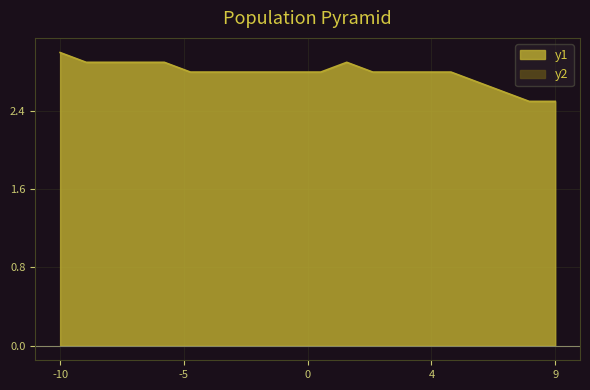

How many lines are shown in the chart?

1